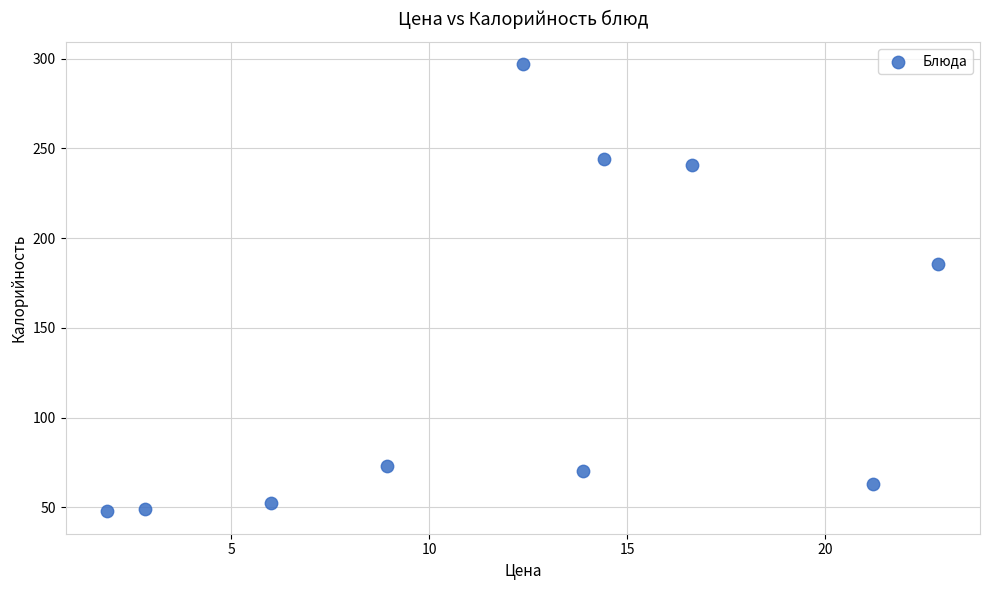

What is the average X value?

12.1